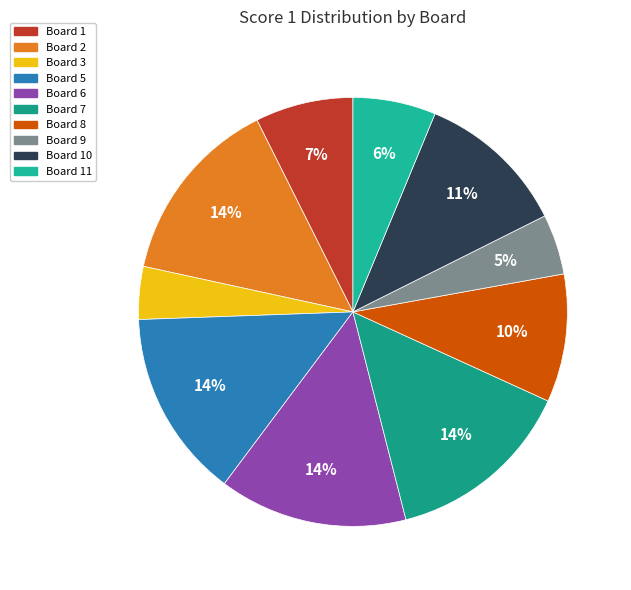

Is Board 7 the majority of the pie?

No